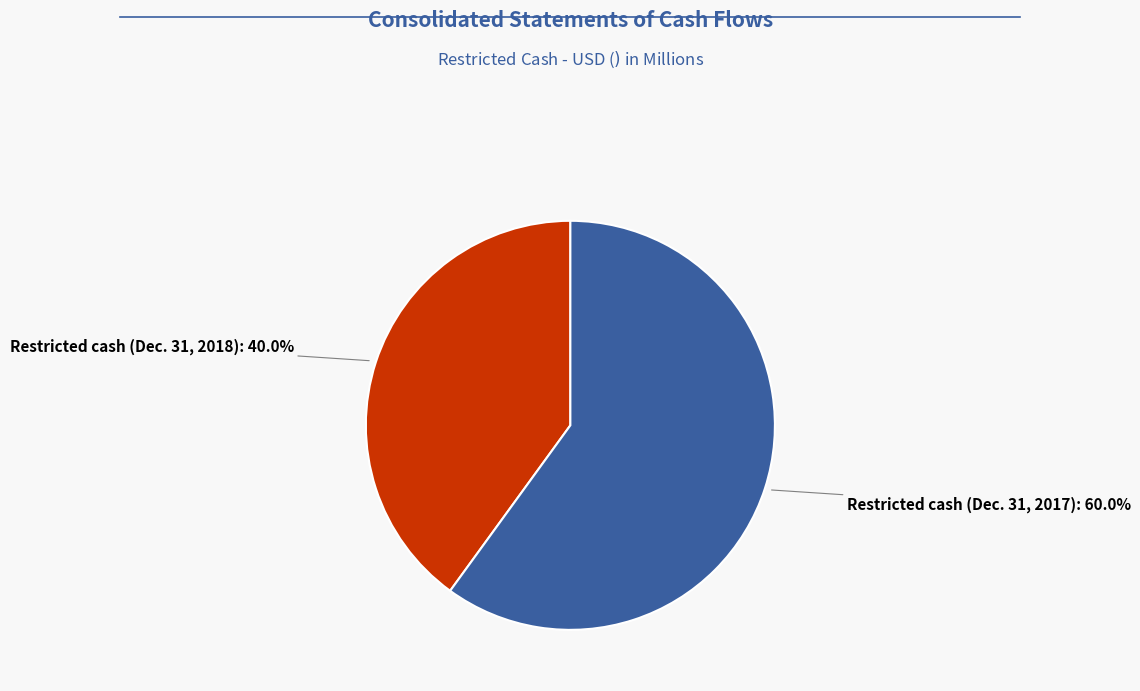

How many slices are in this pie chart?

2